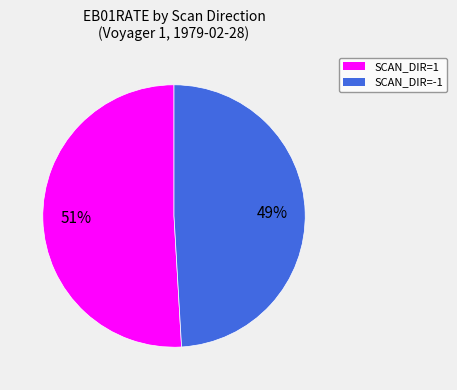

To the nearest percent, what is the difference between the largest and smallest slice percentages?

2%